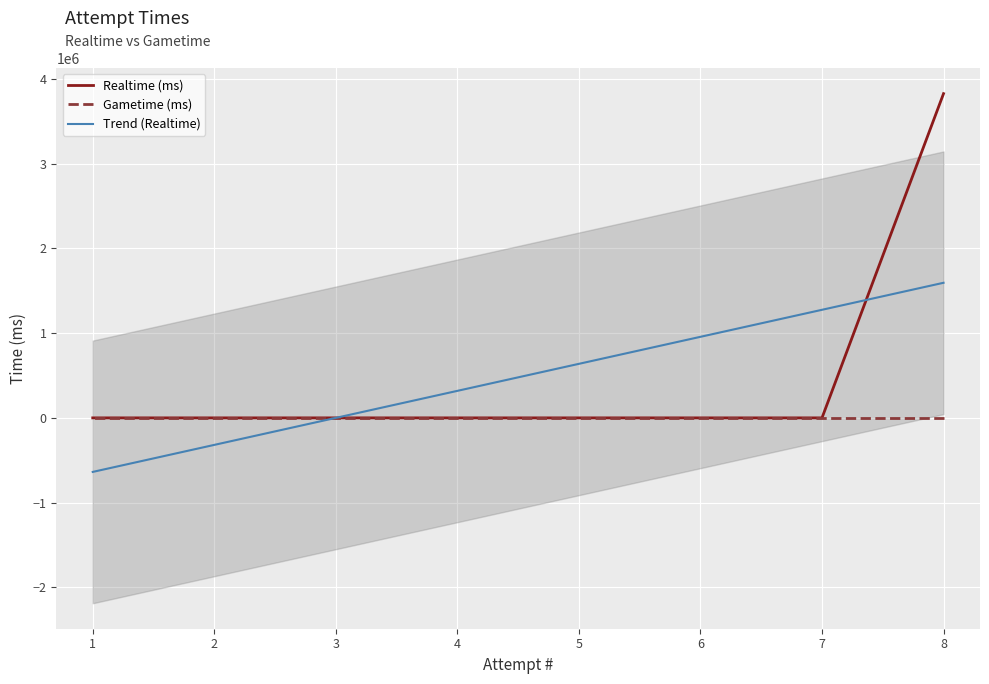

Between 3 and 8, which is larger?

8